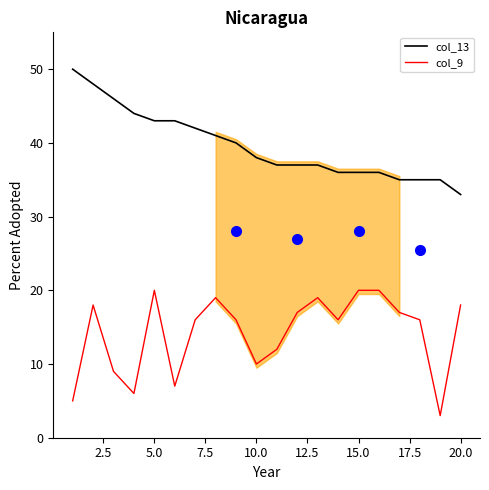

True or false: col_13 and col_9 cross at least once.

False